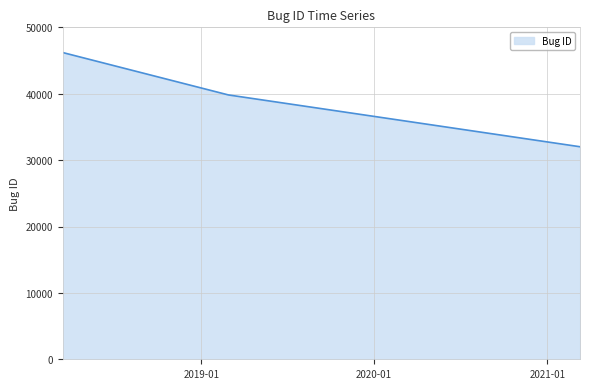

What is the greatest value displayed?

46200